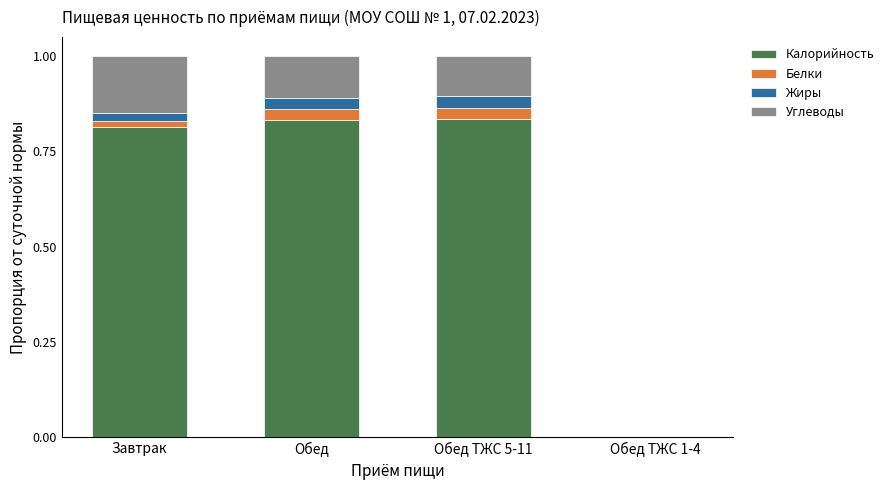

What is the sum of the Калорийность values at Обед and Обед ТЖС 5-11?

1.7